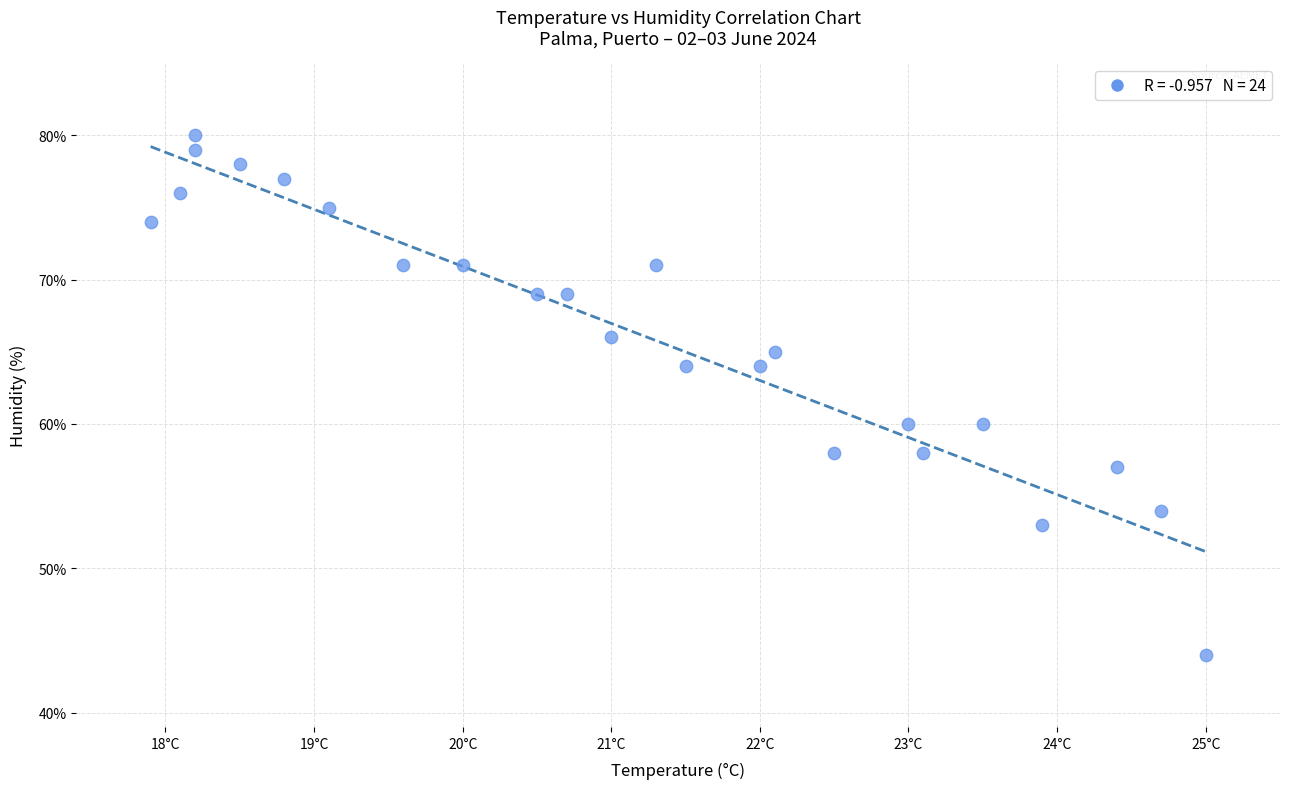

What is the range of Y values (max minus min)?

36